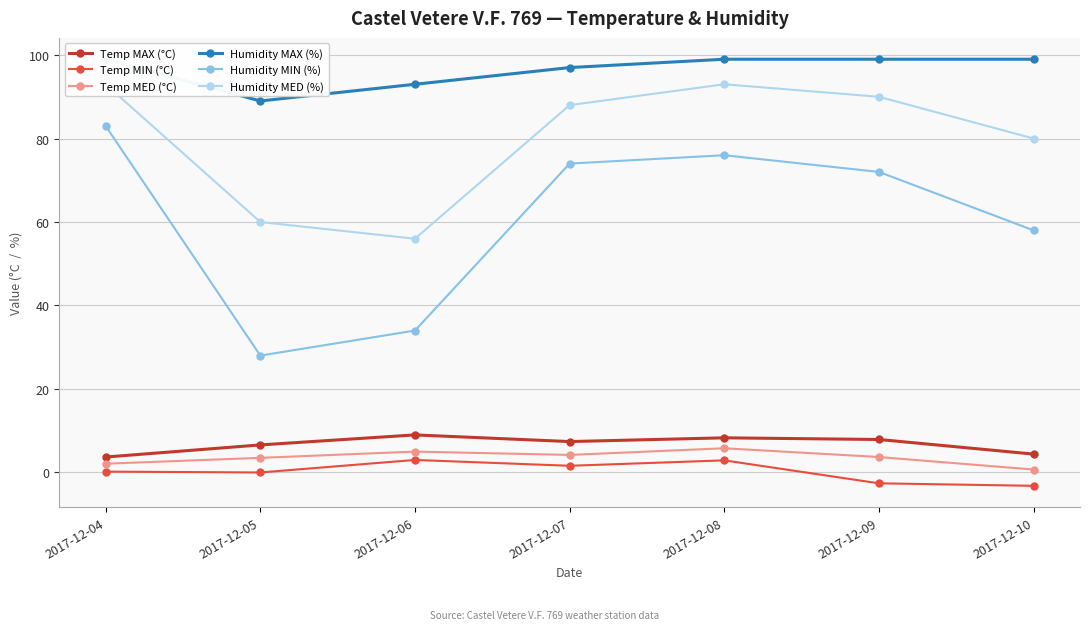

Read the Humidity MAX (%) value at 2017-12-04.

99.0